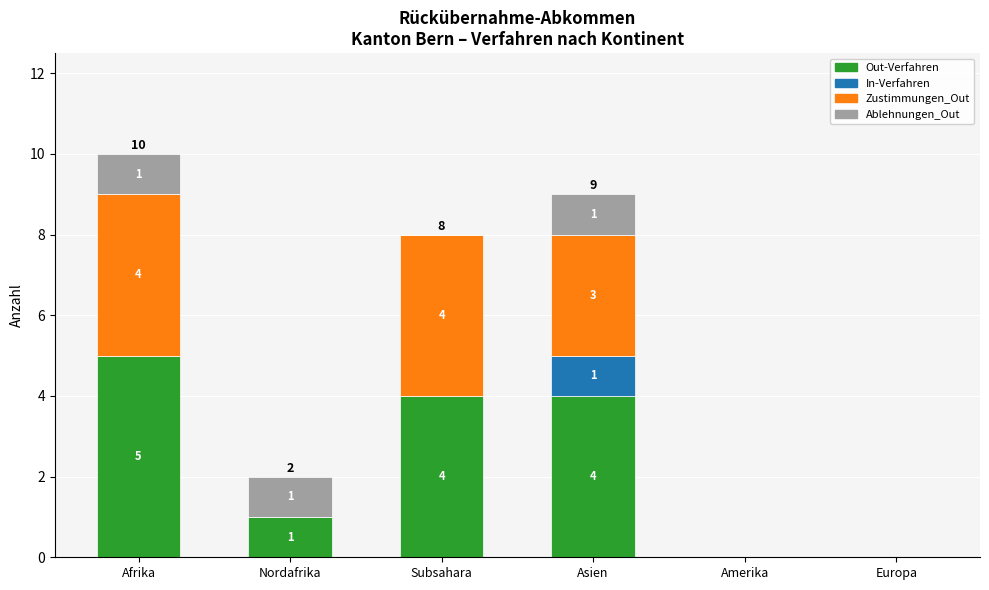

Count the number of data series in this chart.

4